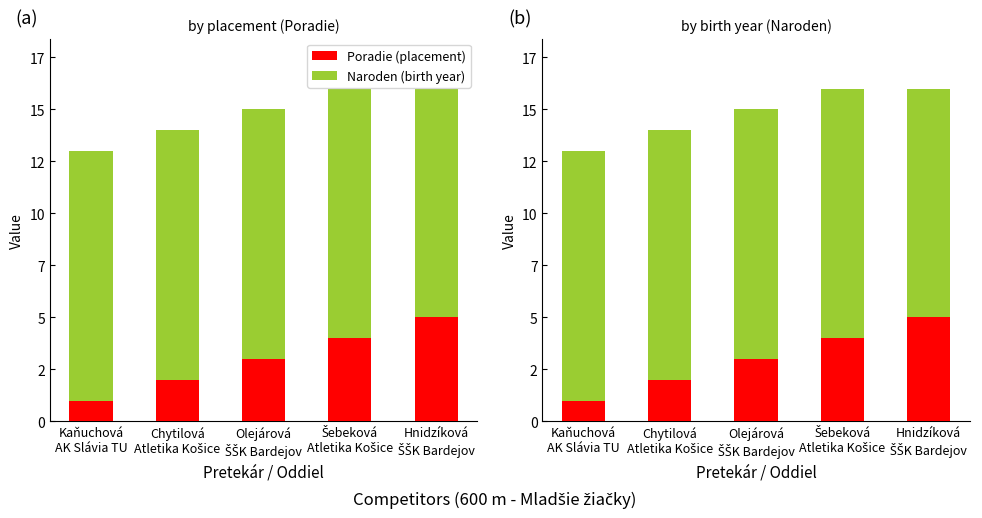

What is the sum of the Poradie values at Hnidzíková
ŠŠK Bardejov and Olejárová
ŠŠK Bardejov?

8